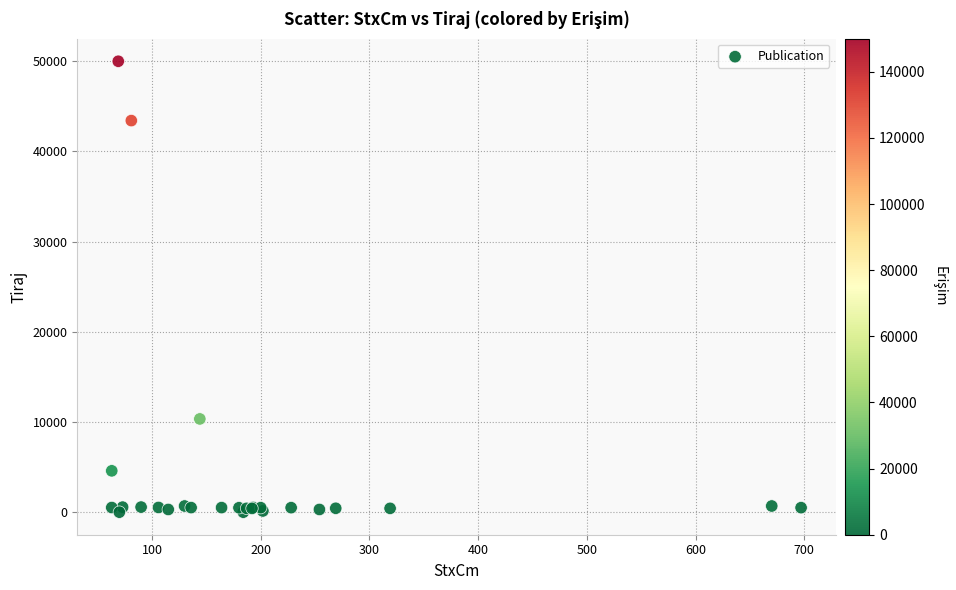

What Y value in the scatter plot is closest to 25000?

10340